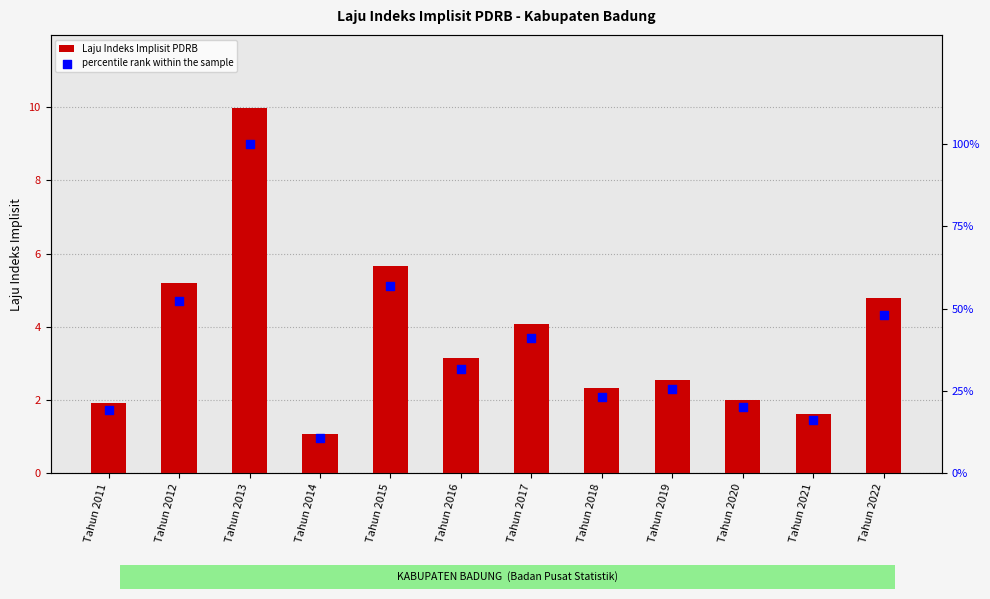

Which series contains the lowest Y value?

Laju Indeks Implisit PDRB